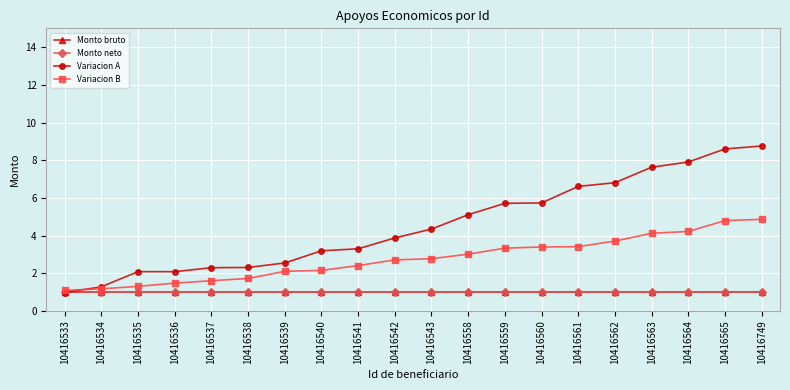

List the labels in order of Monto neto value, smallest first.

10416533, 10416534, 10416535, 10416536, 10416537, 10416538, 10416539, 10416540, 10416541, 10416542, 10416543, 10416558, 10416559, 10416560, 10416561, 10416562, 10416563, 10416564, 10416565, 10416749